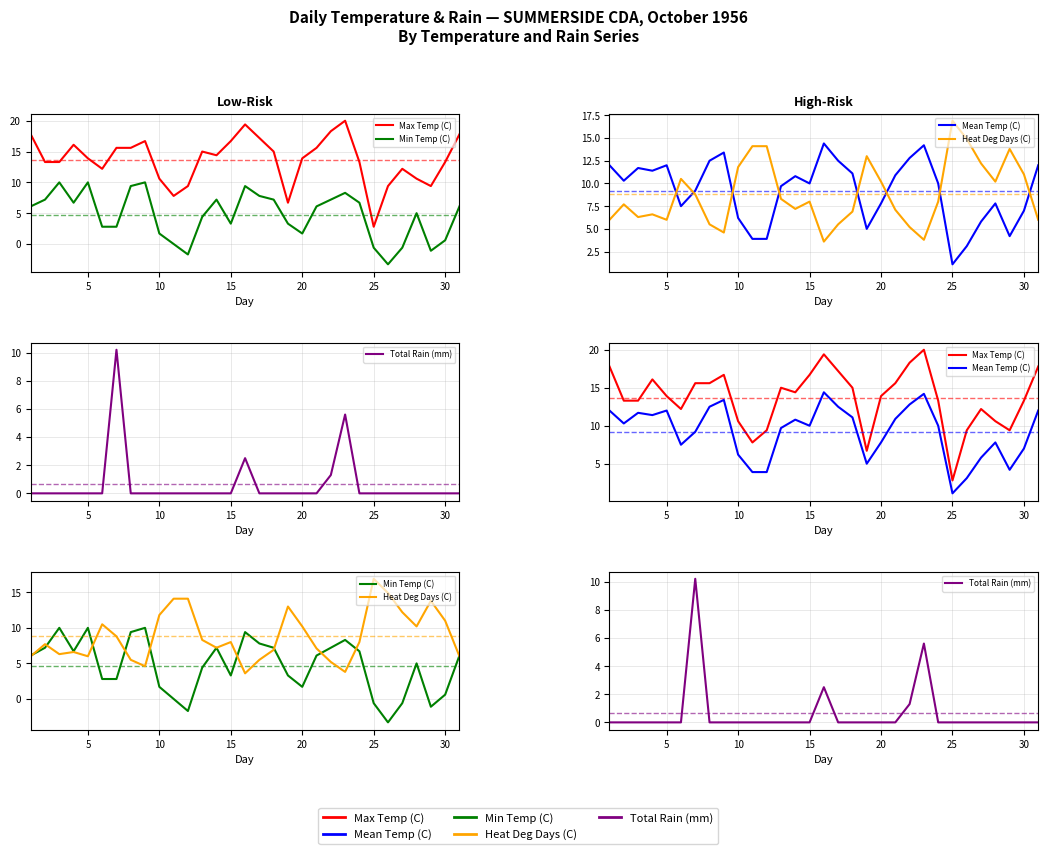

How many series are shown in this chart?

5